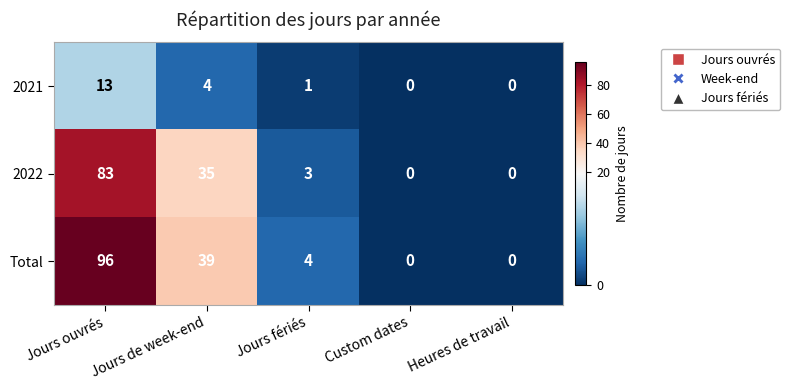

Which category has the highest value across all series?

Jours ouvrés